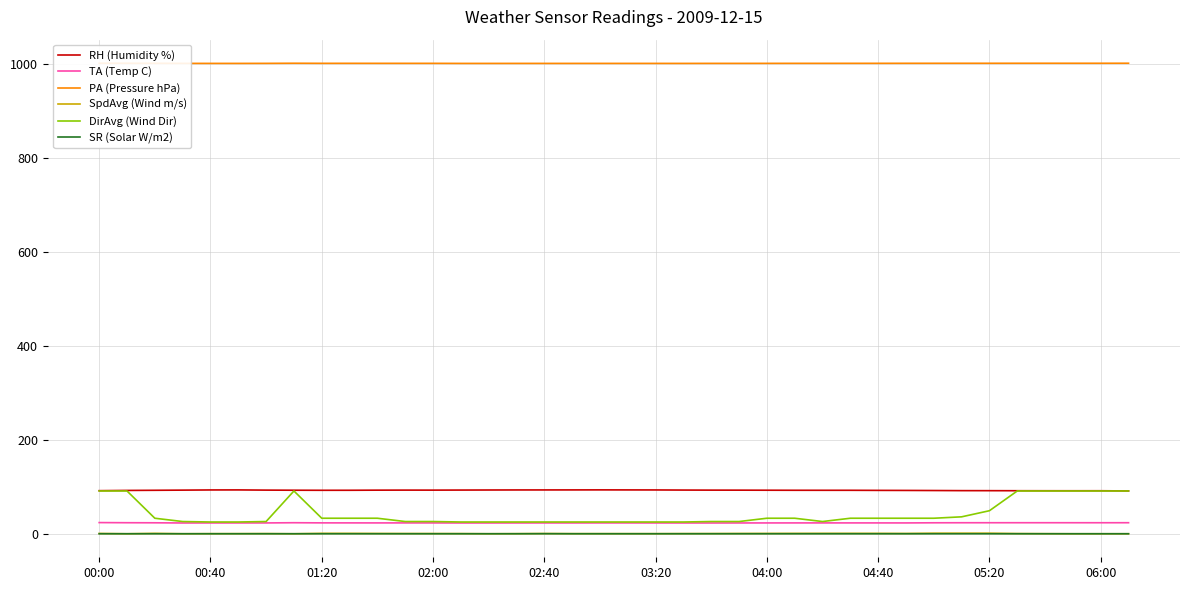

True or false: SR (Solar W/m2) has a value of 0.1 at 02:40.

True